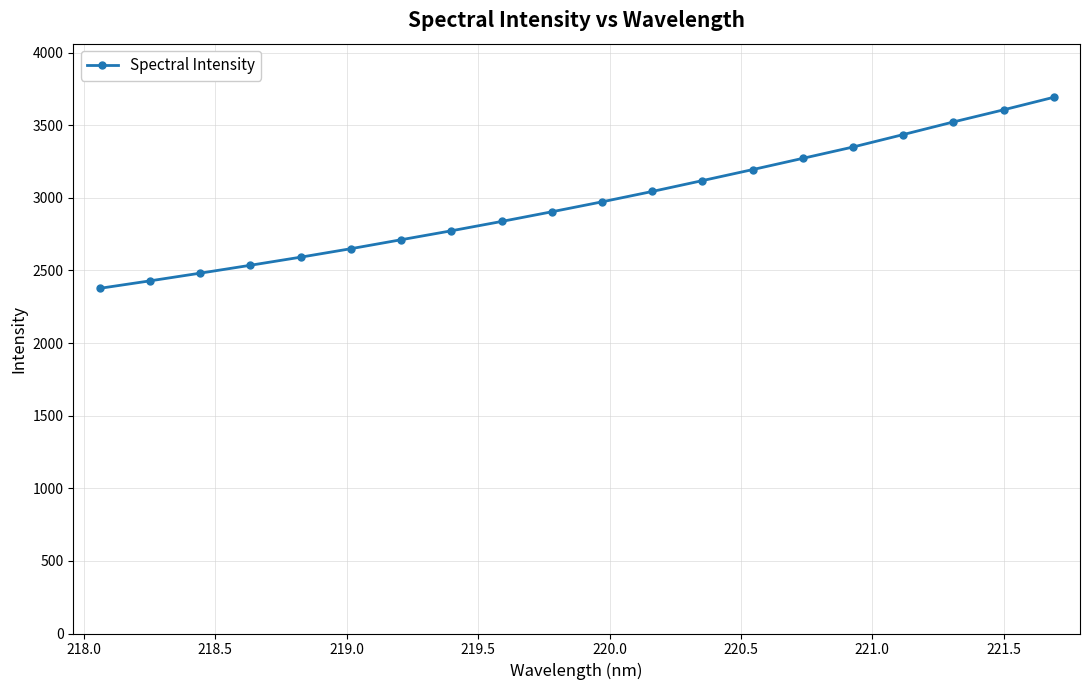

What is the smallest value displayed?

2376.4